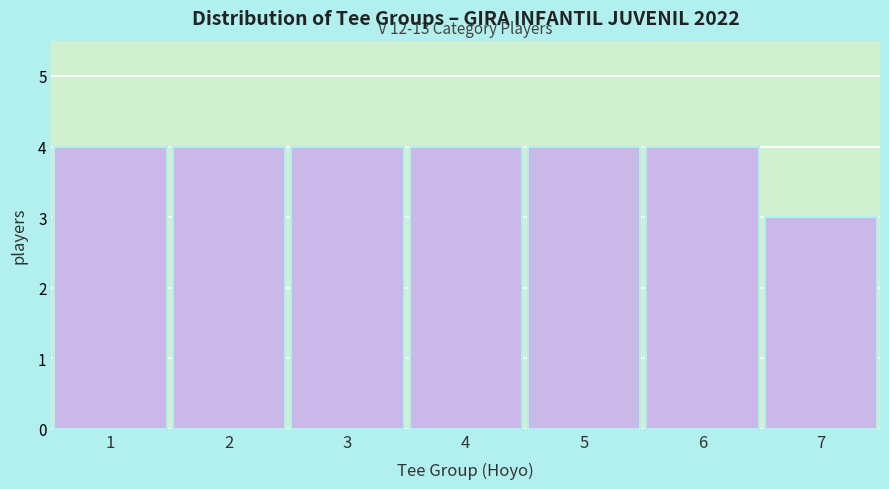

Reading left to right, transcribe all the data shown in this chart.

1=4	2=4	3=4	4=4	5=4	6=4	7=3